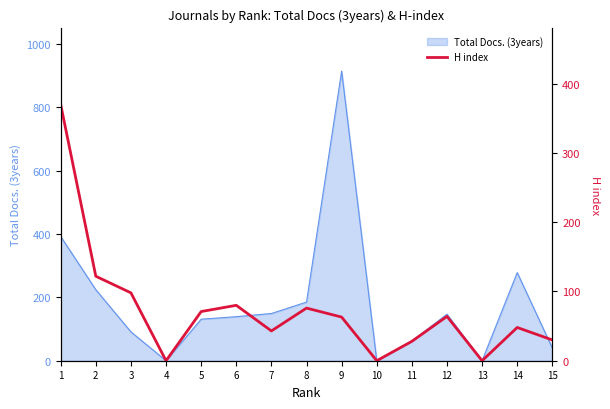

List the labels in order of value, smallest first.

4, 10, 13, 11, 15, 7, 14, 9, 12, 5, 8, 6, 3, 2, 1